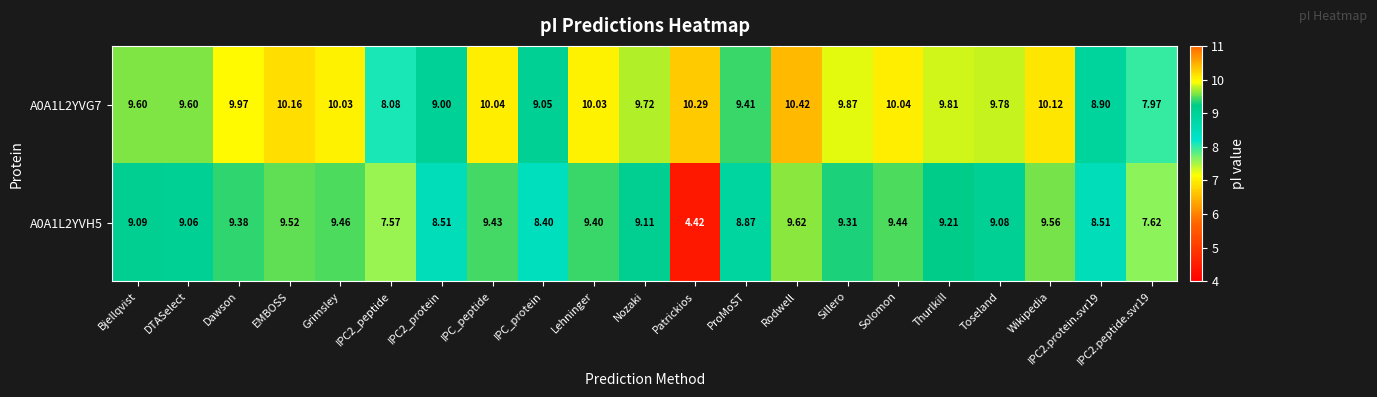

How many data points does each series have?

21